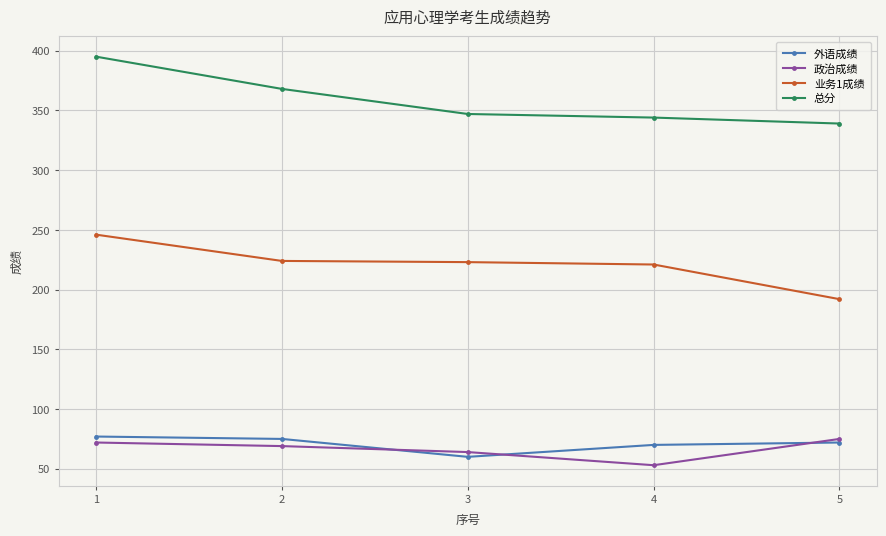

The 外语成绩 series shows 48 at 4. True or false?

False